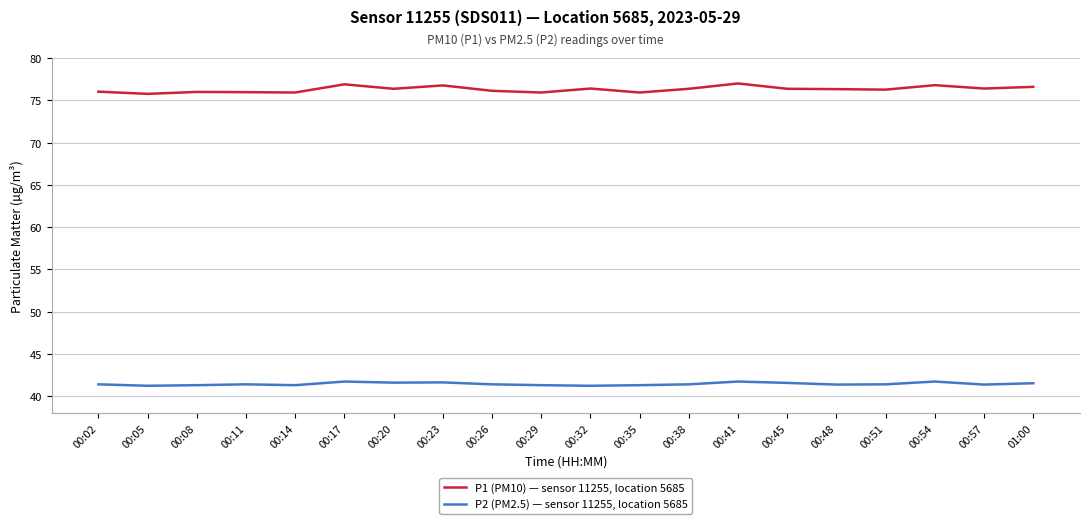

At 00:05, list the series in order from smallest to largest.

P2 (PM2.5) — sensor 11255, location 5685, P1 (PM10) — sensor 11255, location 5685